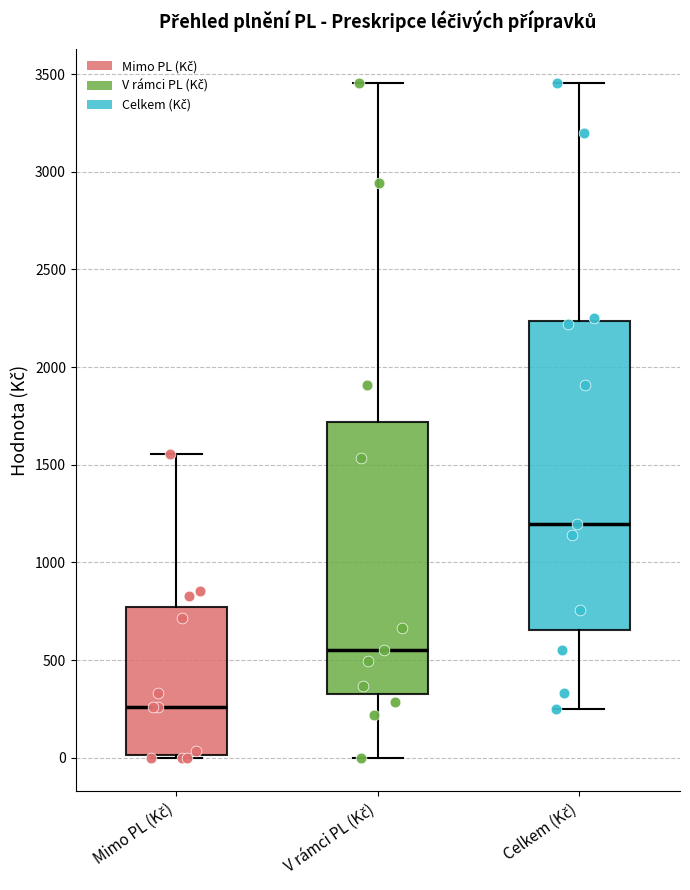

Which box has the highest median line?

Celkem (Kč)